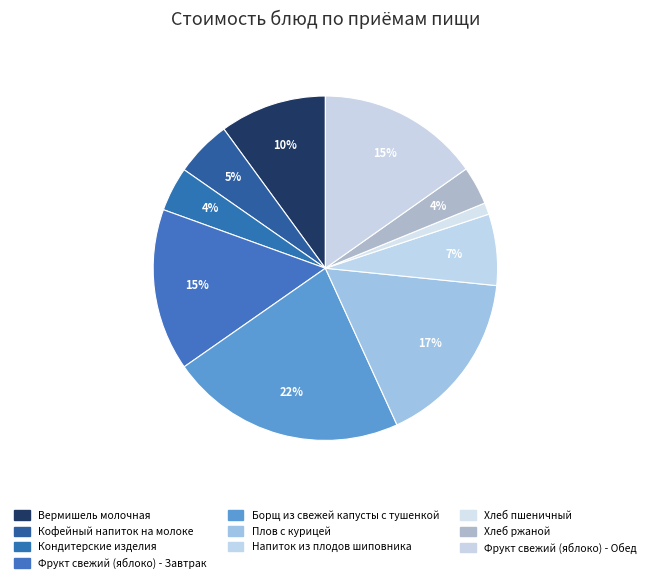

How many segments does this pie chart have?

10